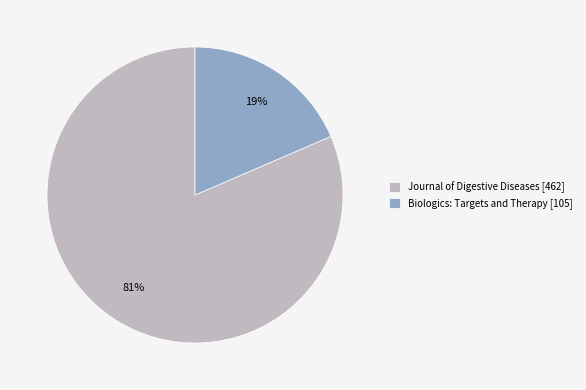

How many slices are in this pie chart?

2